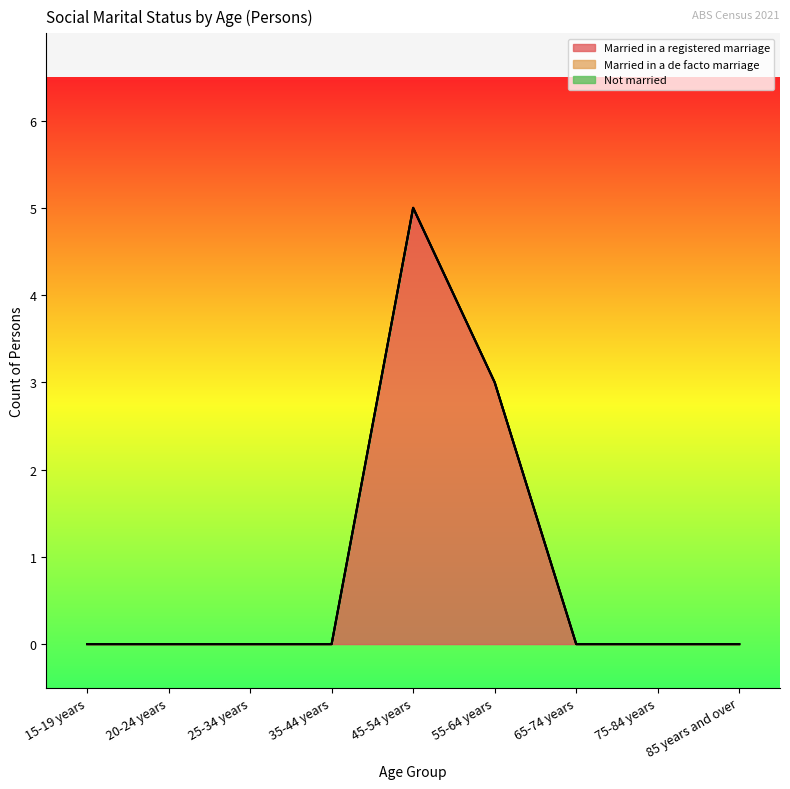

The Married in a registered marriage series shows -3 at 35-44 years. True or false?

False